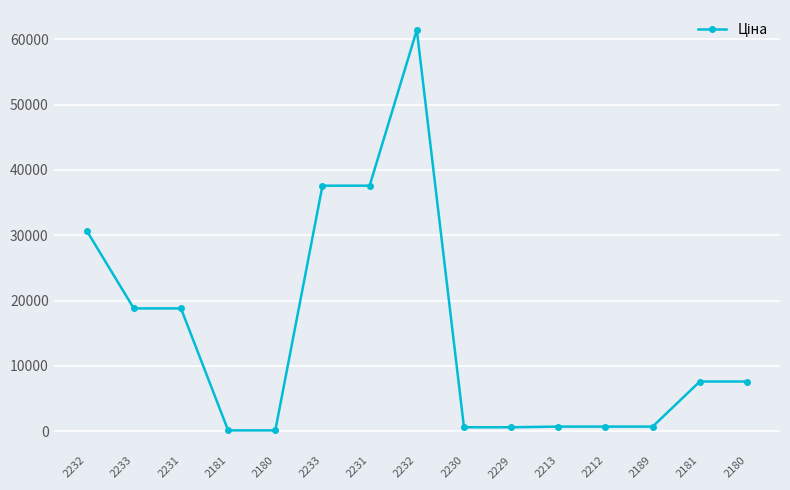

How many distinct data groups are displayed?

1